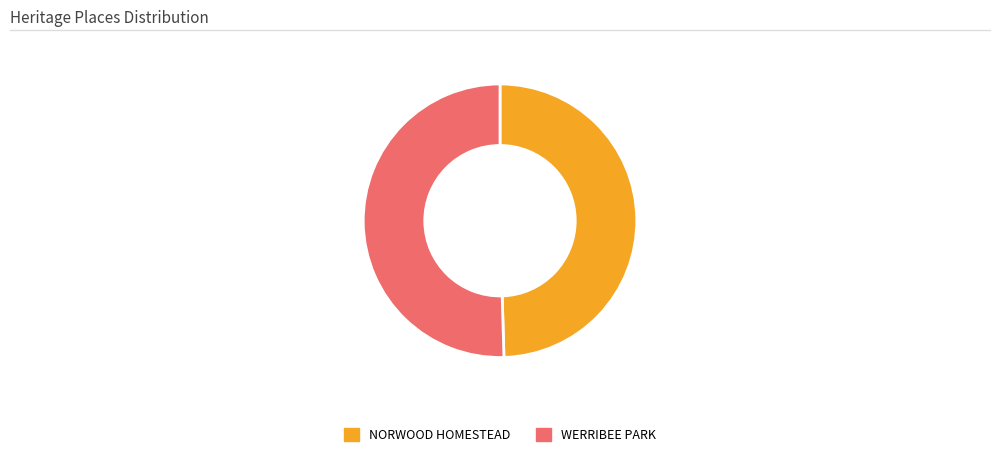

The NORWOOD HOMESTEAD slice represents 63% of the pie. True or false?

False